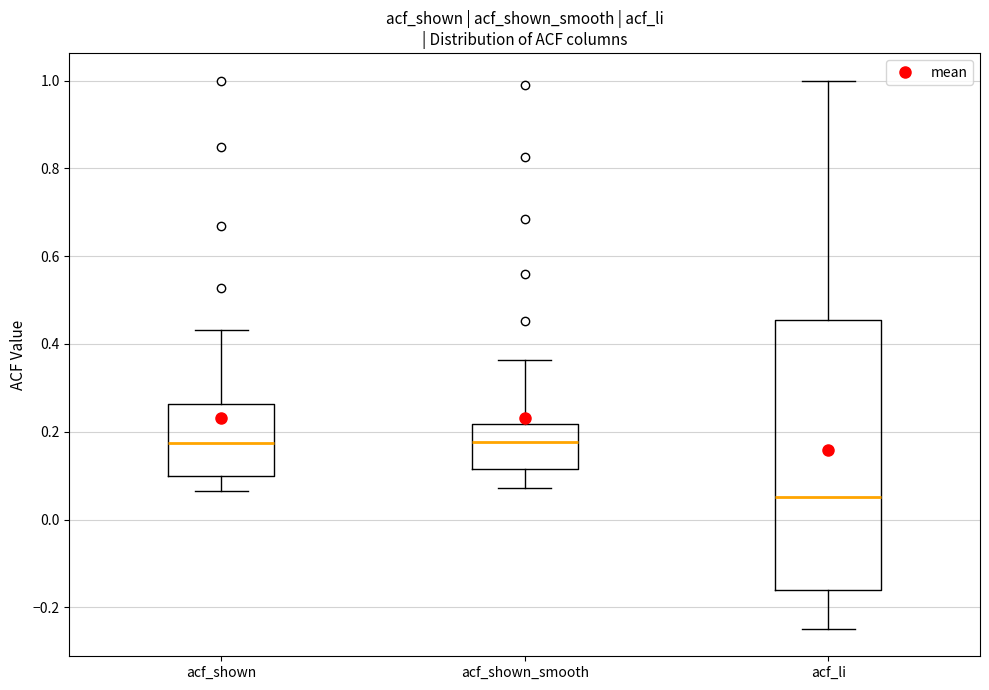

Where is the upper edge of the box for acf_li on the y-axis? The values are not printed on the chart, so give them approximately, as read against the axis.

0.46